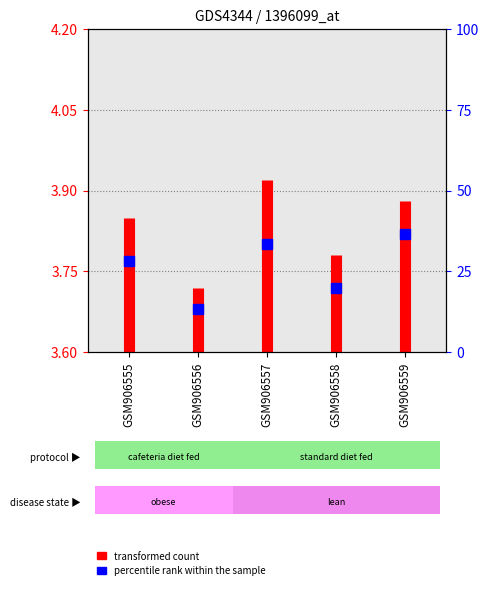

Is it true that the value at GSM906555 is 5.5?

False